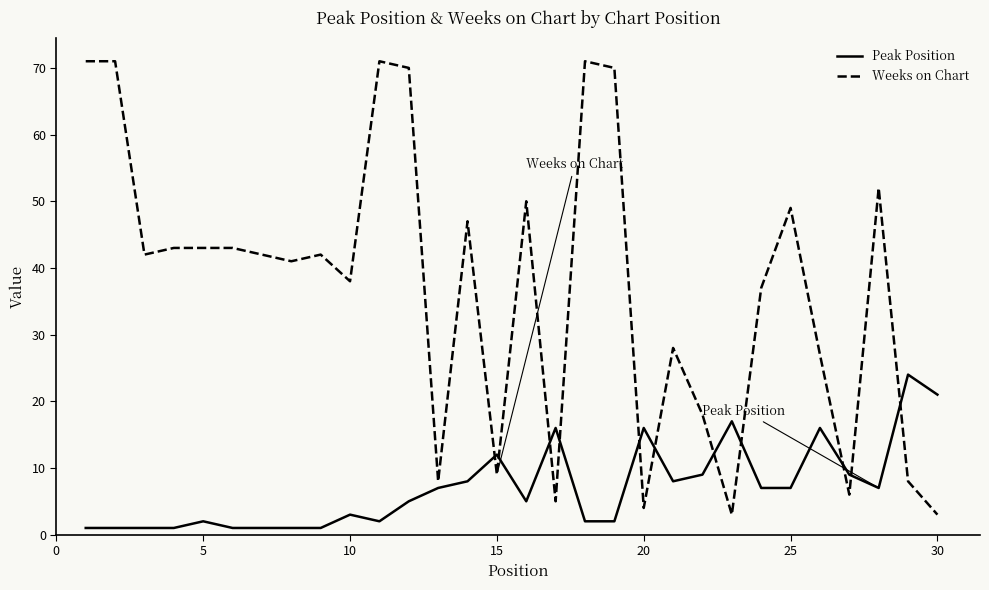

Rank the series by their average value, from lowest to highest.

Peak Position, Weeks on Chart